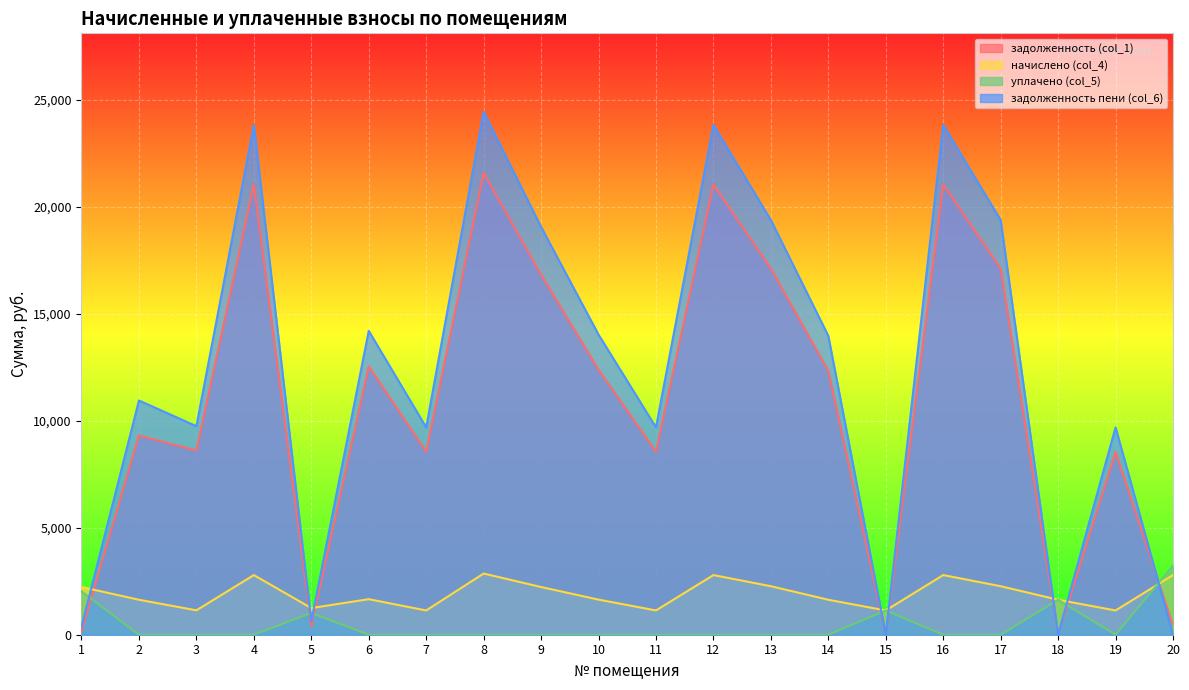

How many data points in уплачено (col_5) are above 0?

5